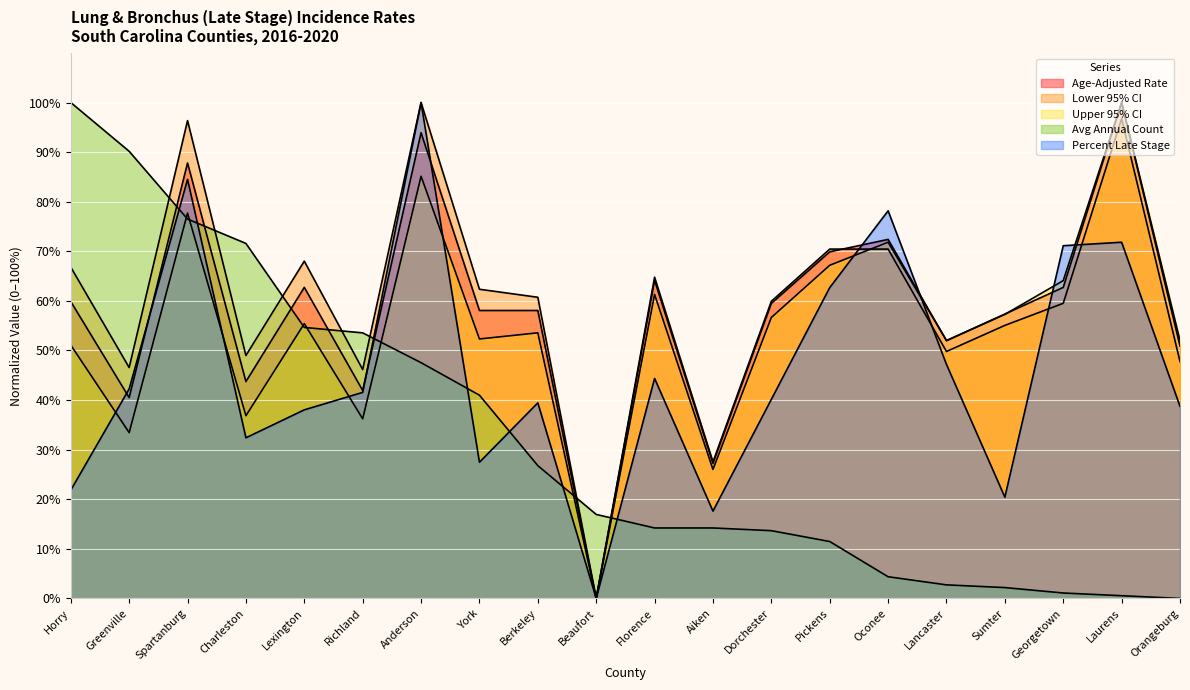

Which category has the highest value in the Upper 95% CI series?

Laurens